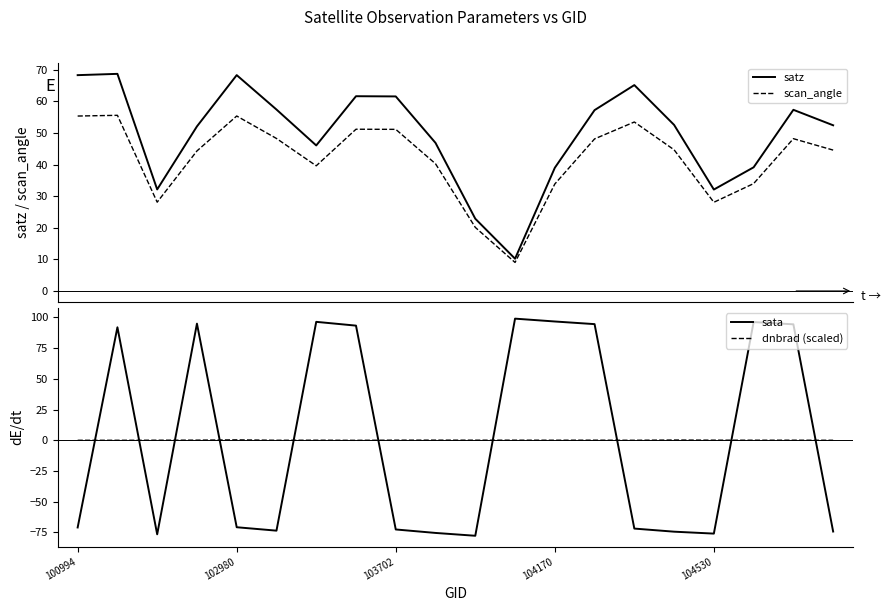

What is the highest value of the scan_angle series?

55.6